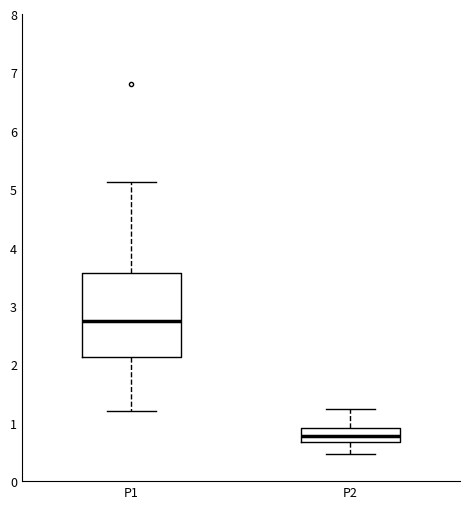

Which box is the tallest, from its lower edge to its upper edge?

P1